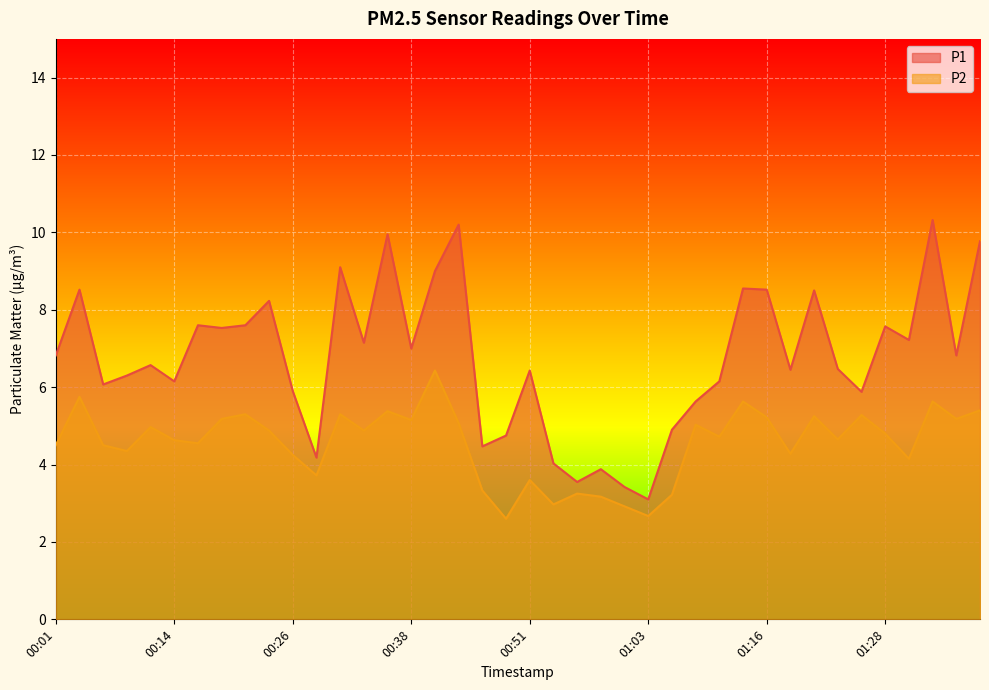

Between 01:03 and 01:26, which series saw the biggest shift?

P1